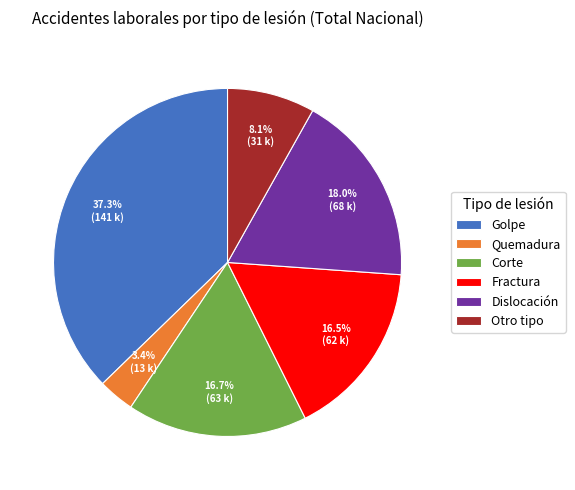

Does Fractura account for over 50% of the chart?

No